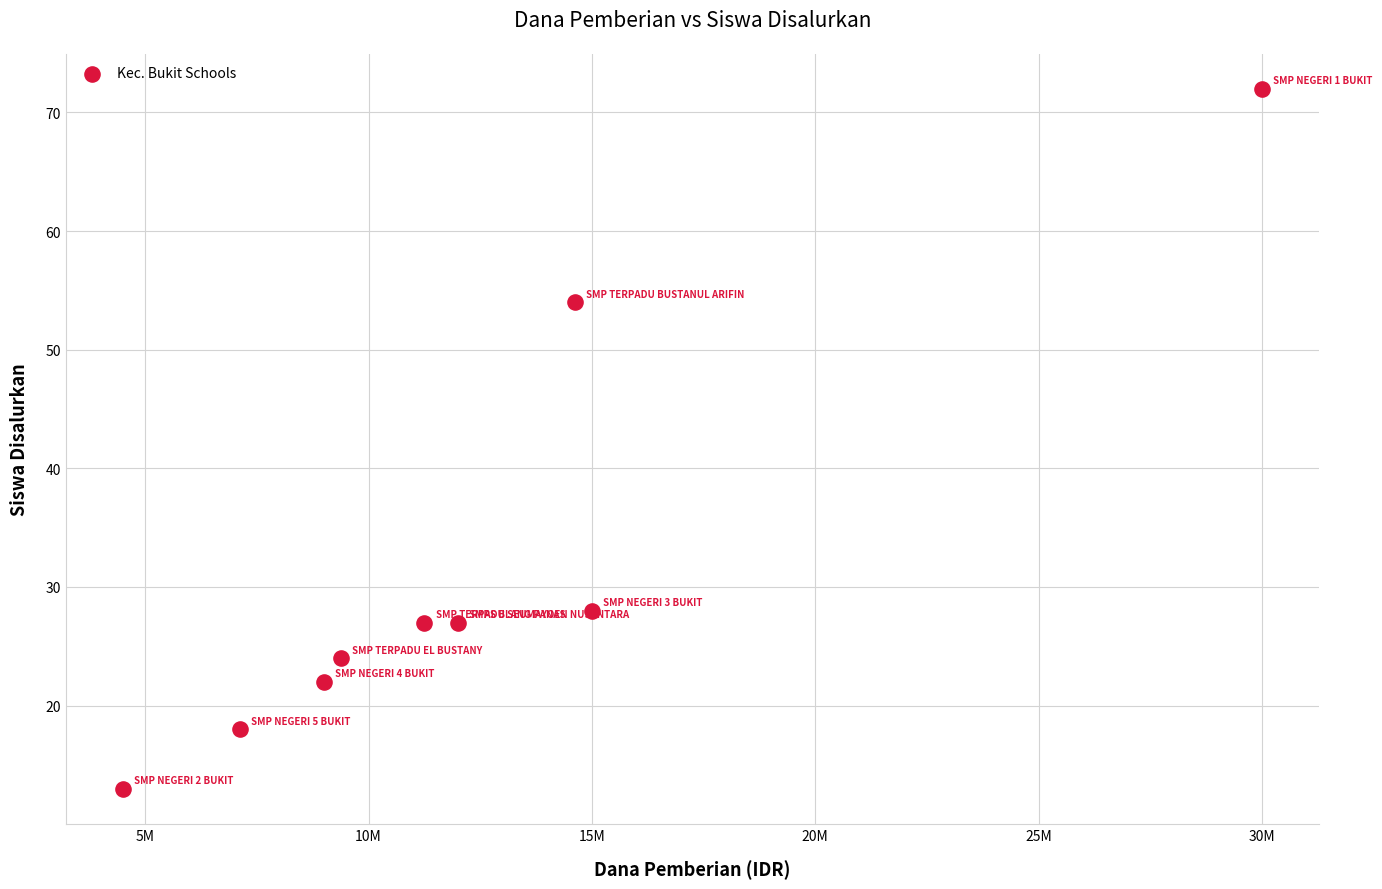

What Y value in the scatter plot is closest to 42?

54